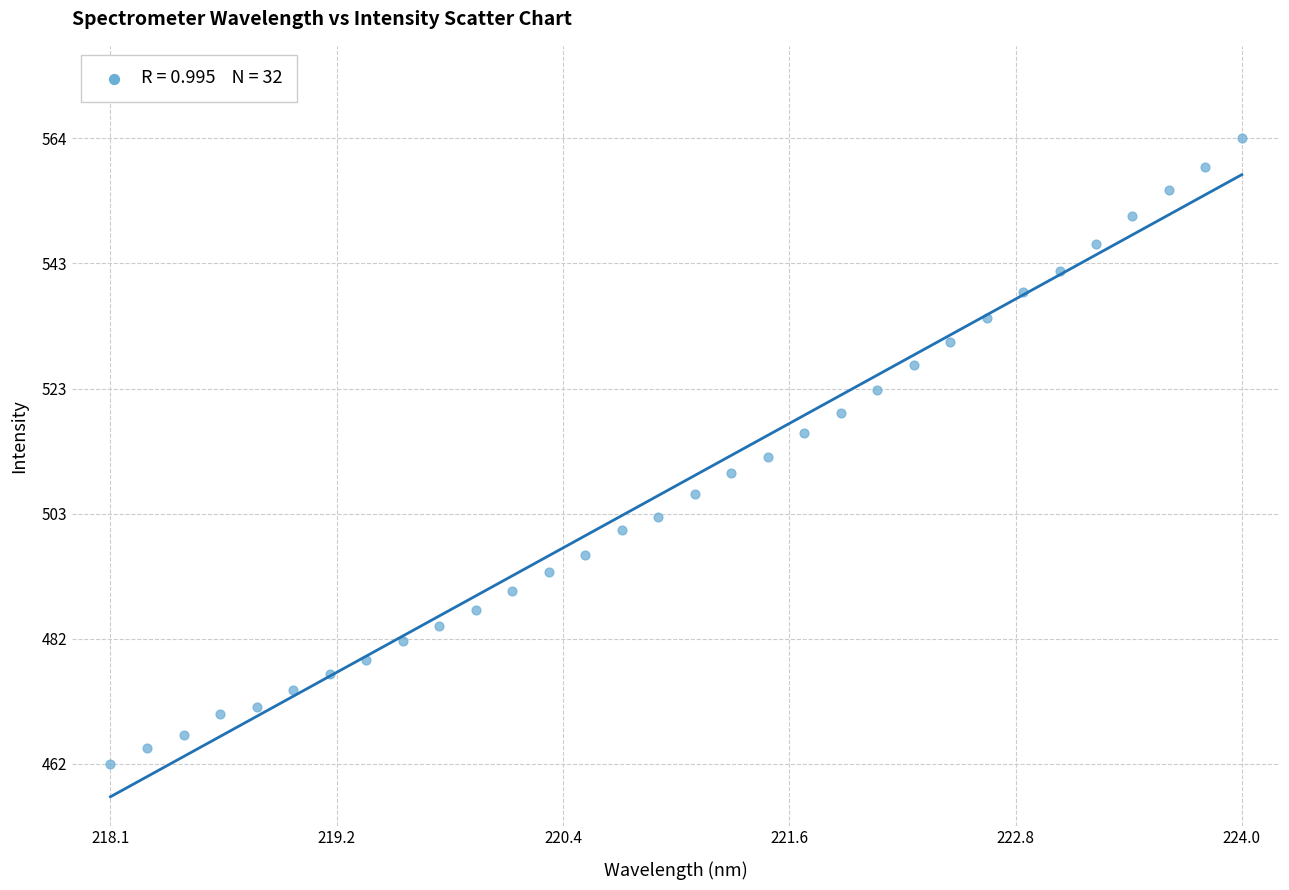

What is the range of X values (max minus min)?

5.9